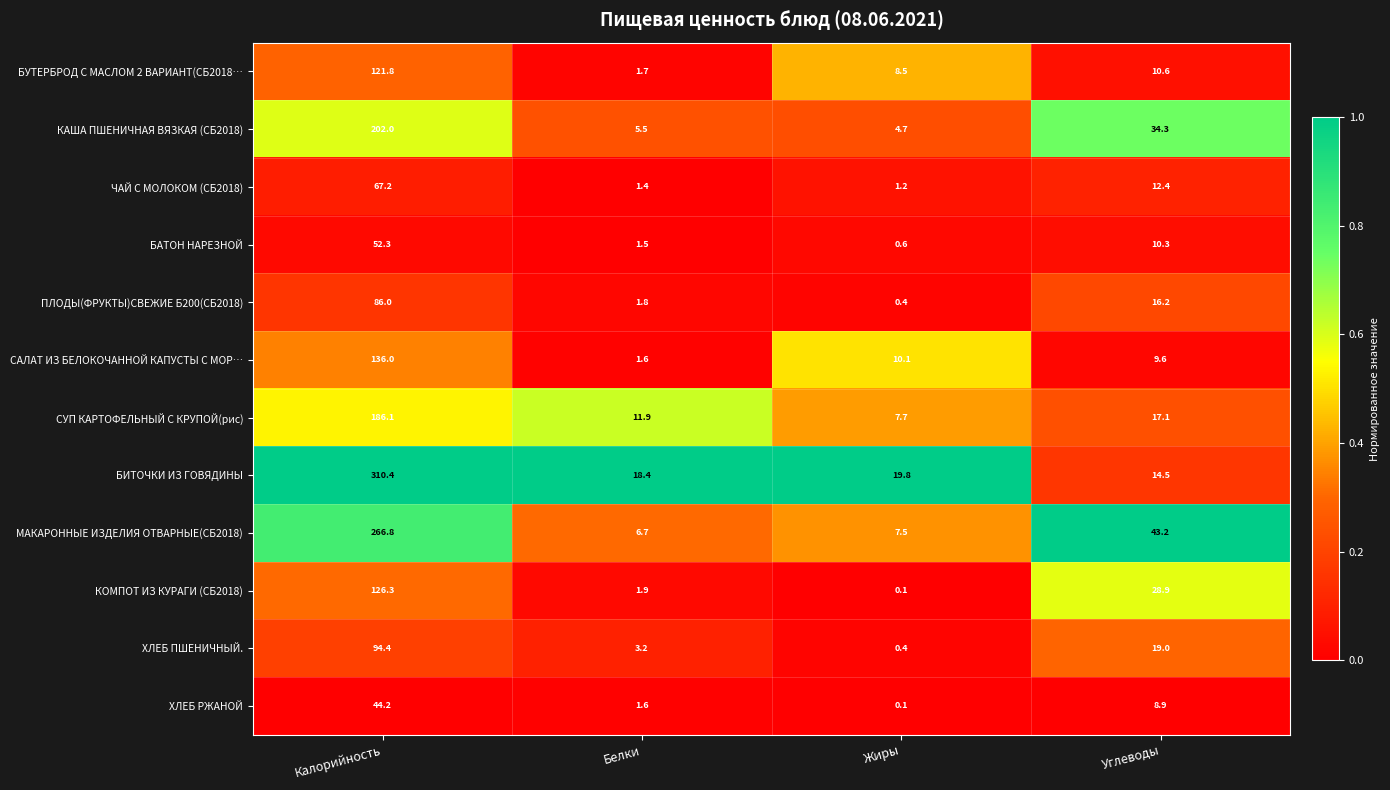

Which label corresponds to the smallest value in the chart?

Жиры